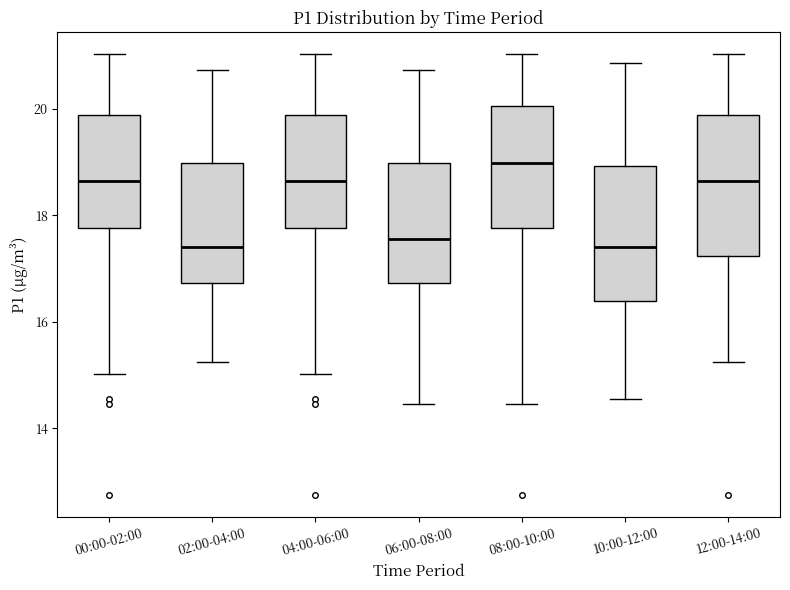

Where is the upper edge of the box for 10:00-12:00 on the y-axis? The values are not printed on the chart, so give them approximately, as read against the axis.

19.0